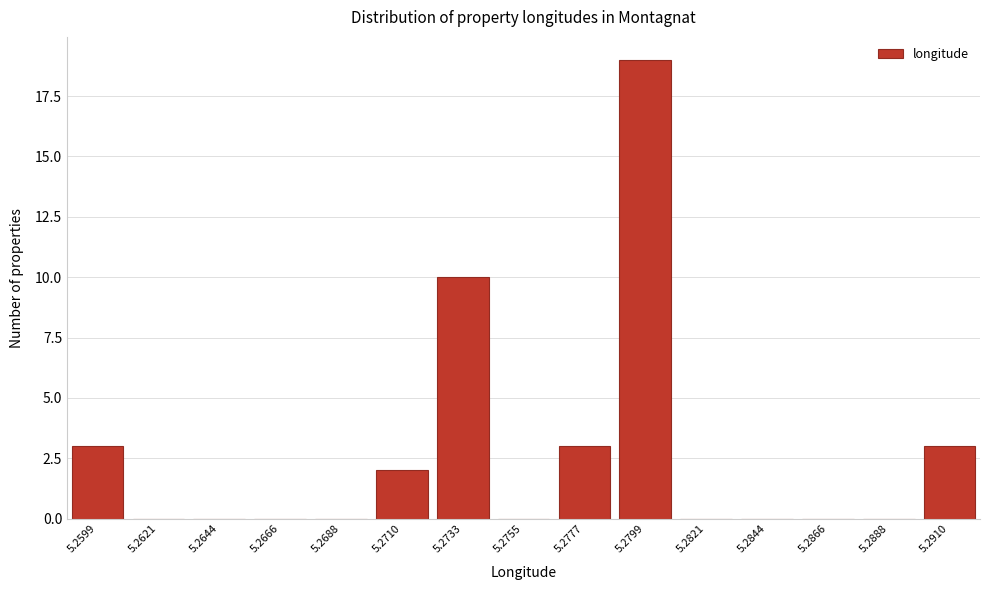

Reading right to left, what are all the values shown in this chart?

5.2910=3	5.2888=0	5.2866=0	5.2844=0	5.2821=0	5.2799=19	5.2777=3	5.2755=0	5.2733=10	5.2710=2	5.2688=0	5.2666=0	5.2644=0	5.2621=0	5.2599=3